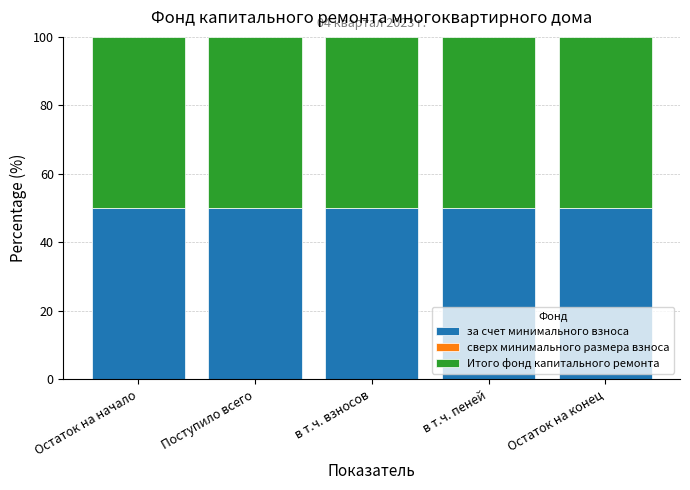

At which label is за счет минимального взноса closest to 50?

Остаток на начало